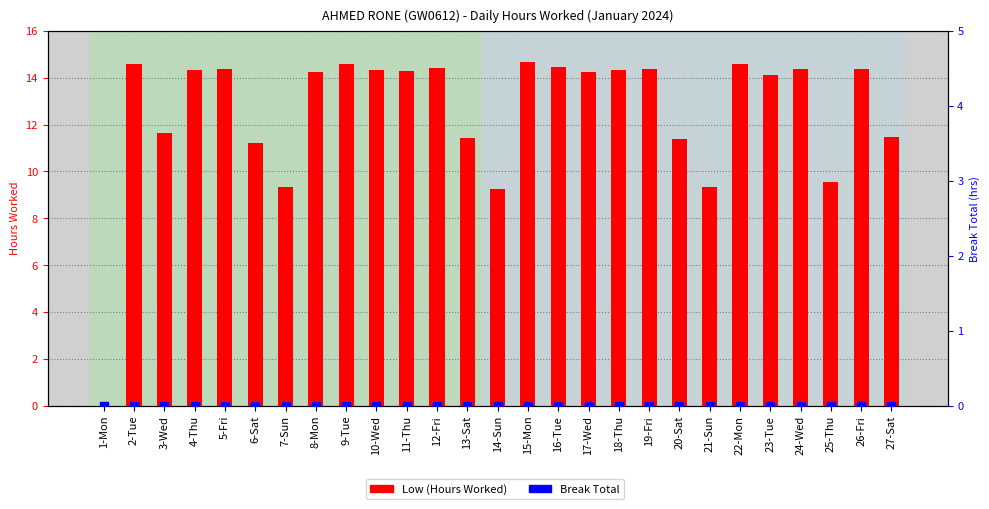

At how many categories does at least one series exceed 1?

26